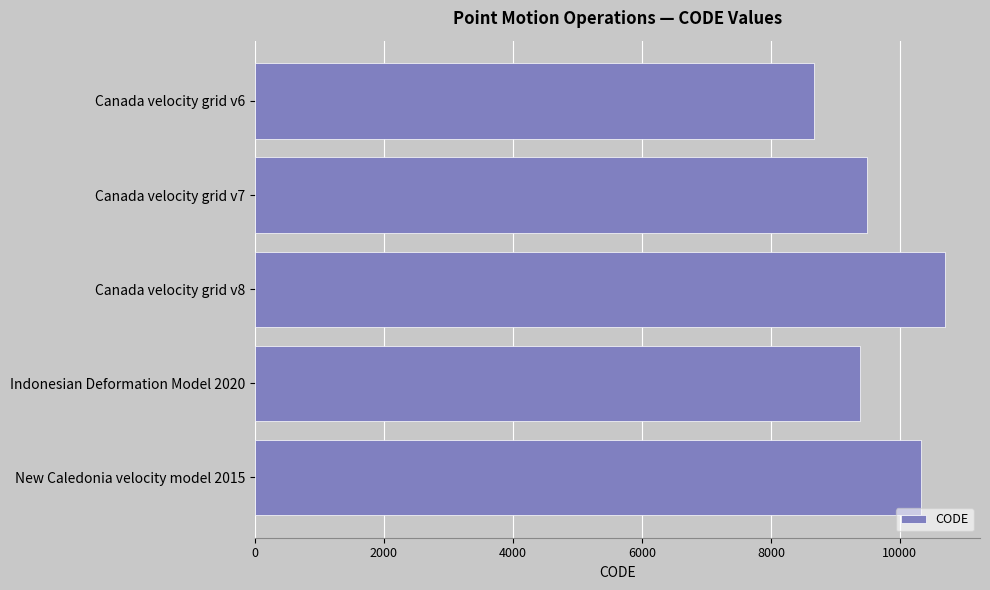

What is the difference between the second highest and minimum values?

1647